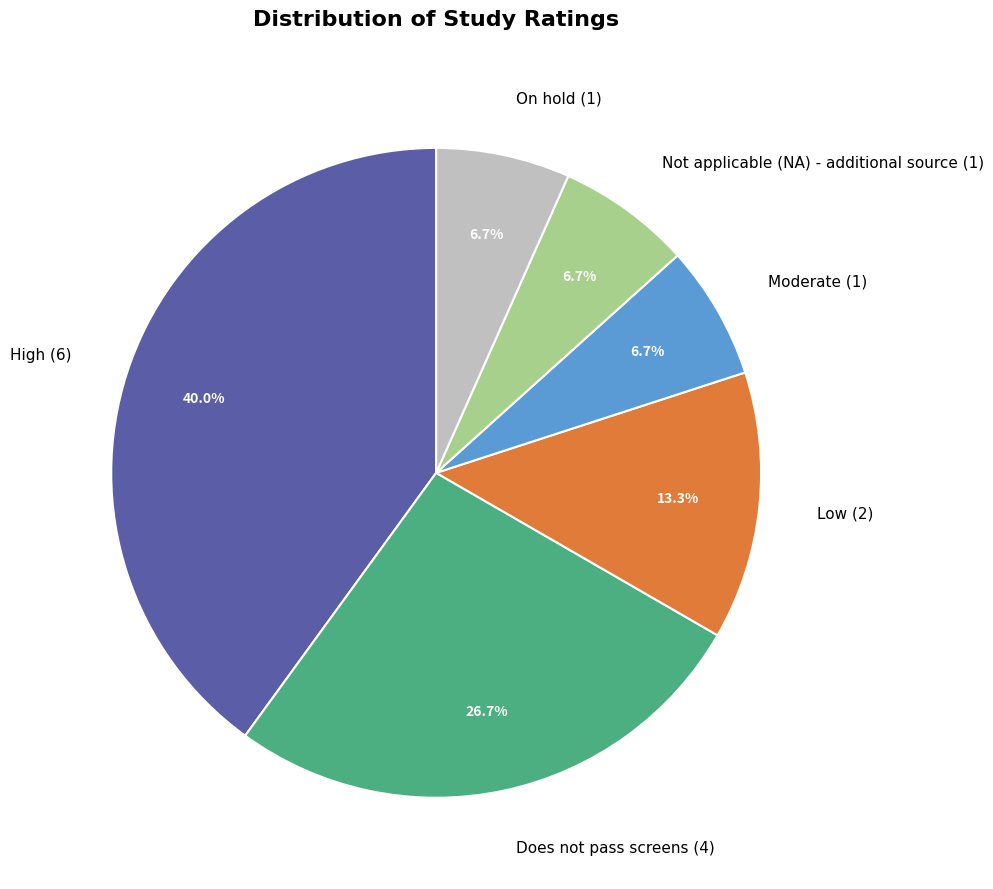

To the nearest percent, what portion does High represent?

40%